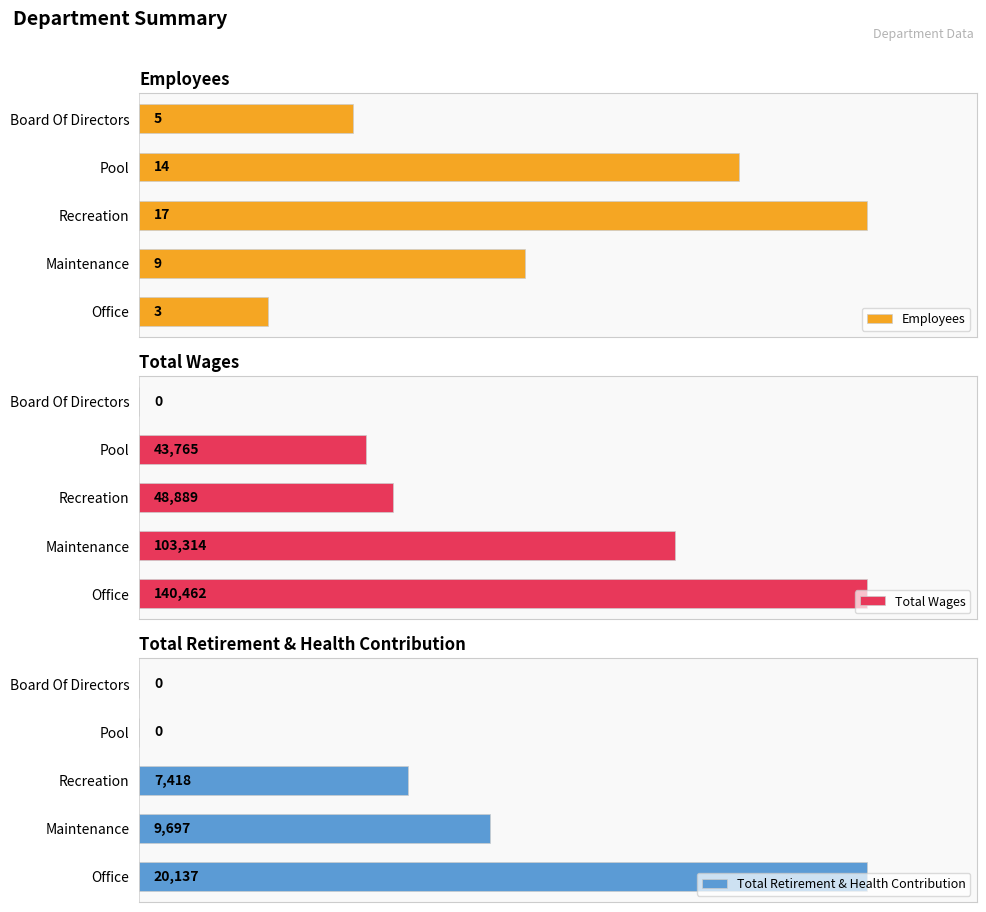

Where is Employees nearest to the value 10?

Maintenance